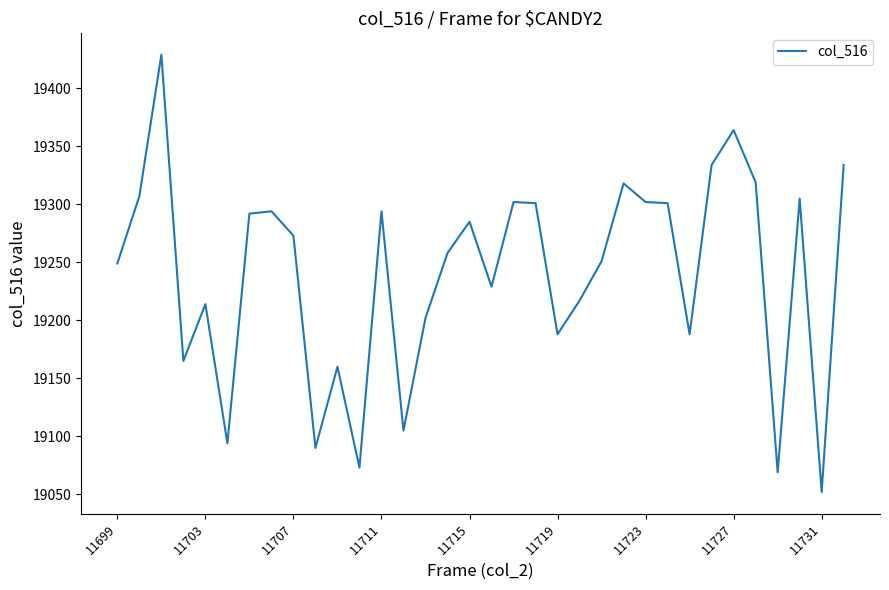

What is the minimum value shown in the chart?

19052